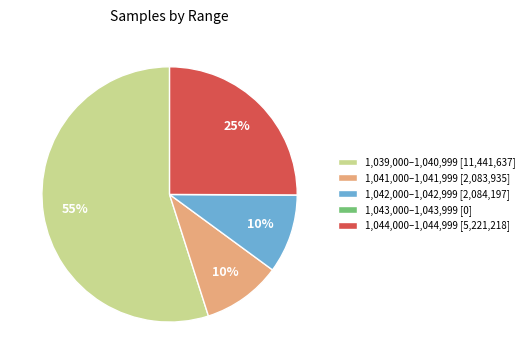

What percentage is the 1,044,000–1,044,999 [5,221,218] slice, to the nearest percent?

25%